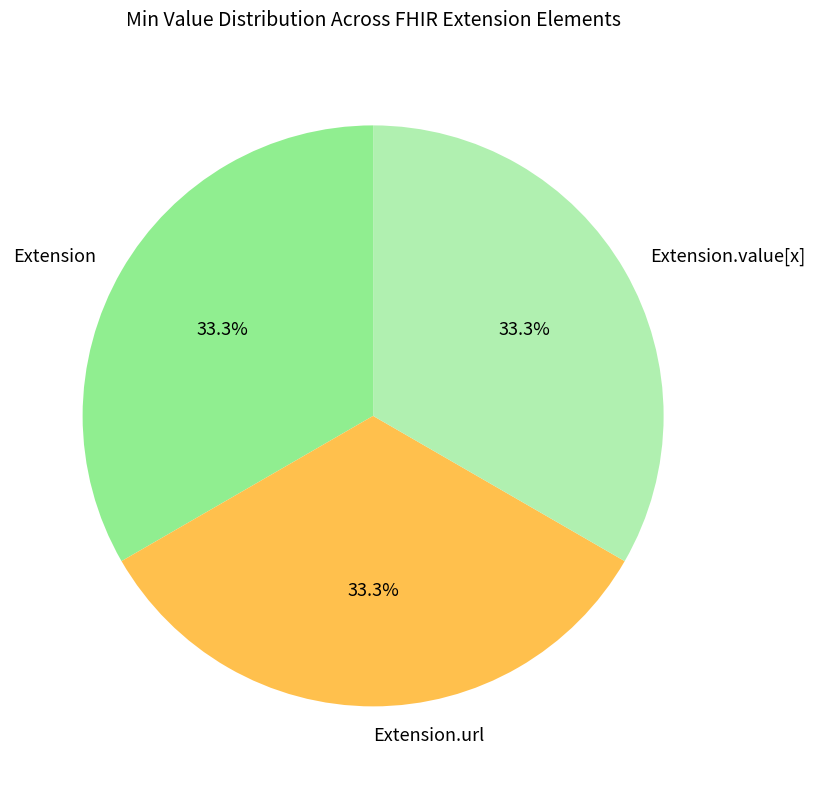

What is the total percentage of Extension.value[x] and Extension.url?

66.7%